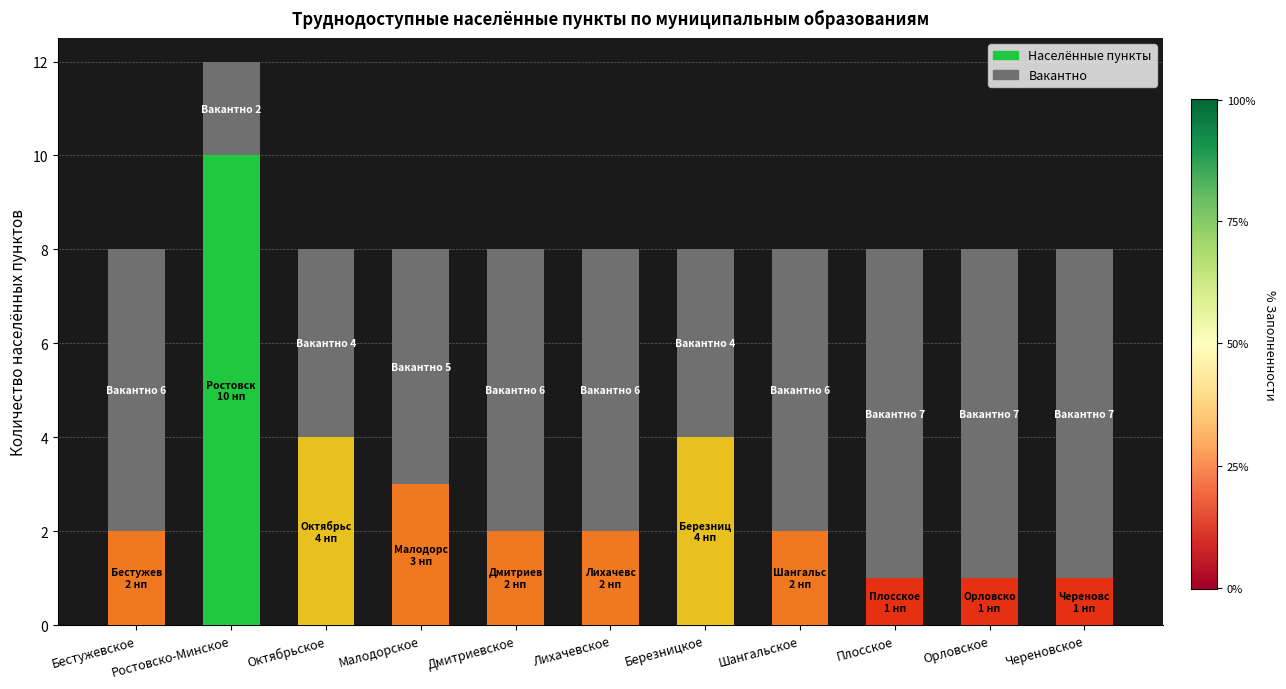

At which label does Населённые пункты reach its peak?

Ростовско-Минское